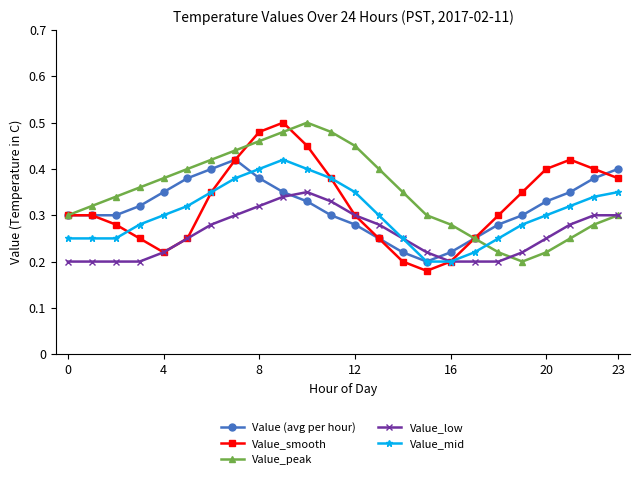

True or false: Value_peak and Value_mid intersect in this chart.

True